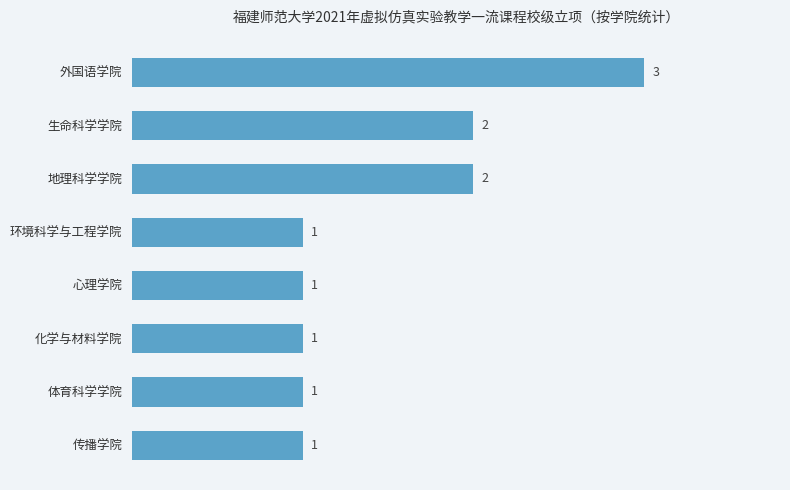

Reading bottom to top, list all the values displayed in this chart.

1	1	1	1	1	2	2	3